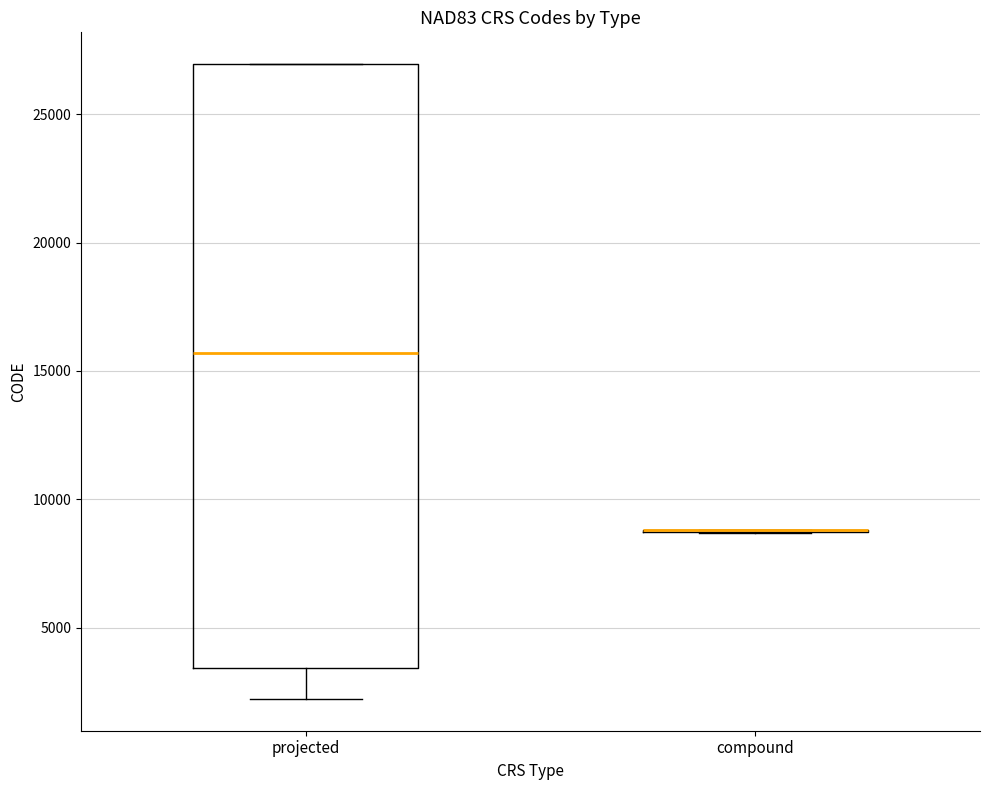

Which box is the tallest, from its lower edge to its upper edge?

projected